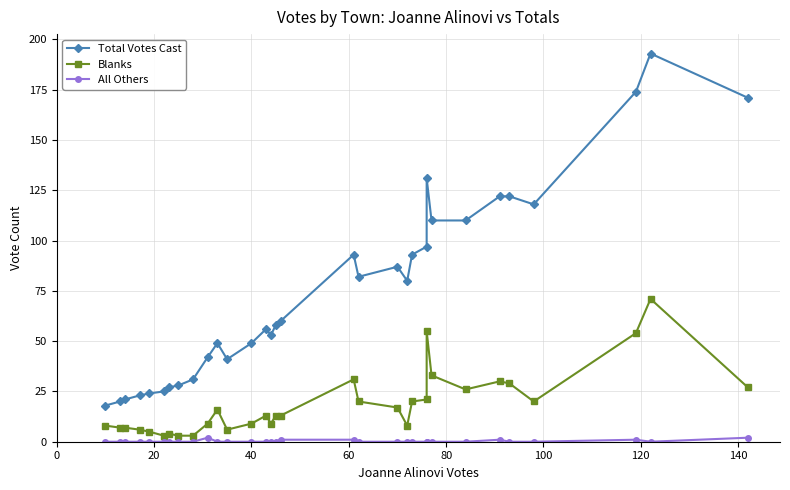

Rank the series by their average value, from lowest to highest.

All Others, Blanks, Total Votes Cast